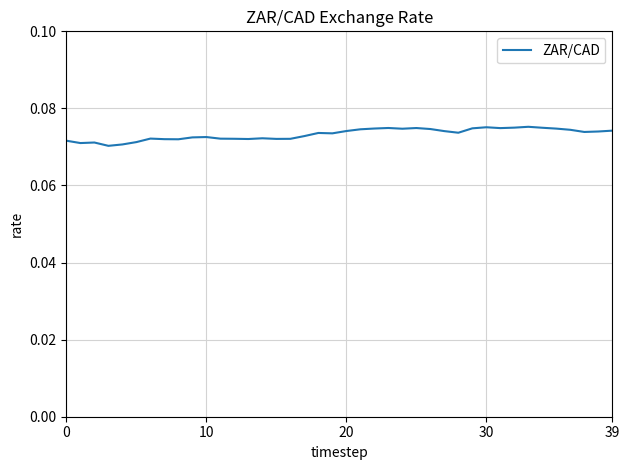

Does the chart have visible grid lines?

Yes